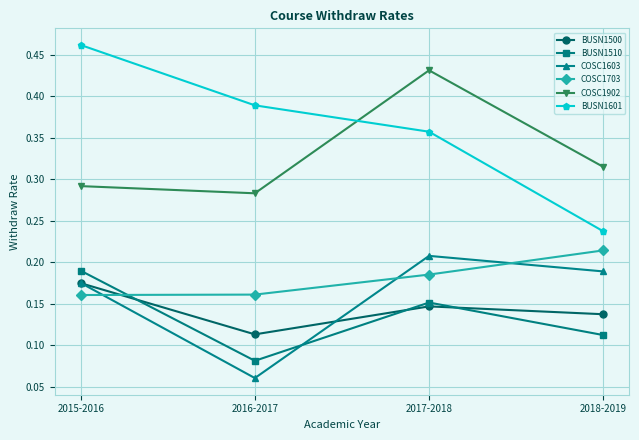

Which series has the widest spread of values?

BUSN1601